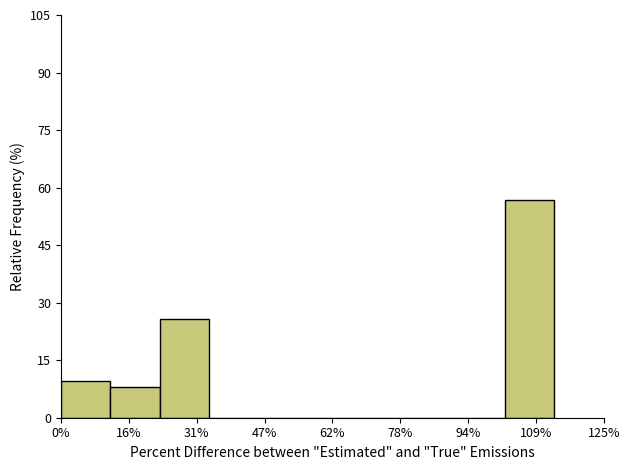

Which range on the x-axis has the tallest bar?

102 to 114